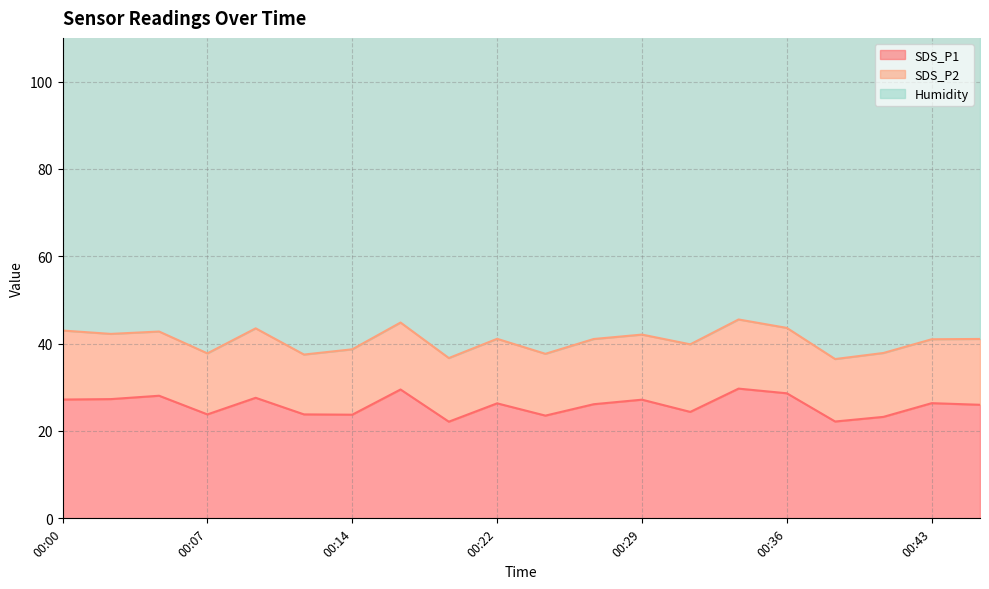

What is the spread (max minus min) of values at 00:29?

85.0